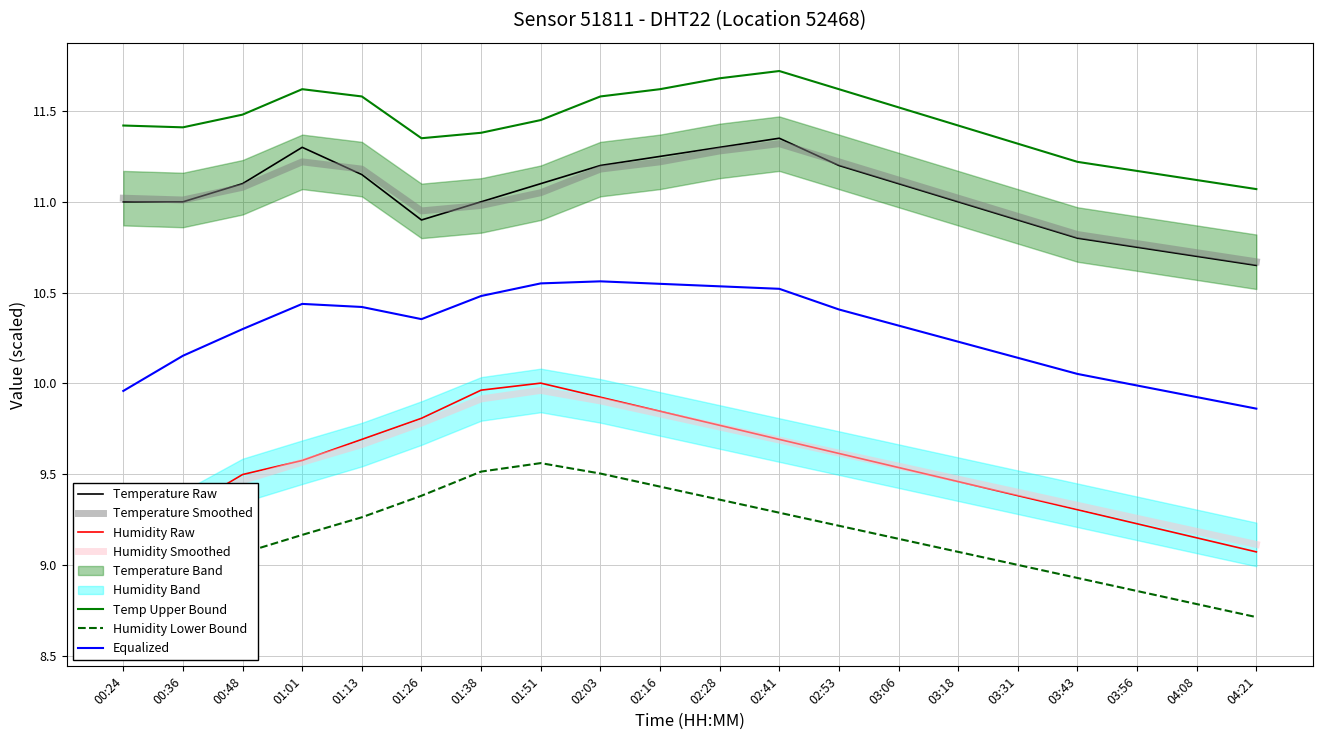

Where do humidity and humidity_smooth first cross each other?

00:24 and 00:36